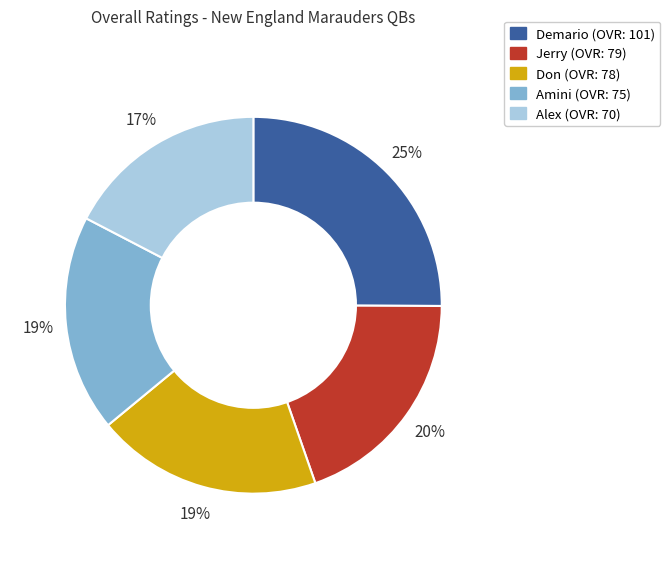

Does Alex represent more than half of the total?

No